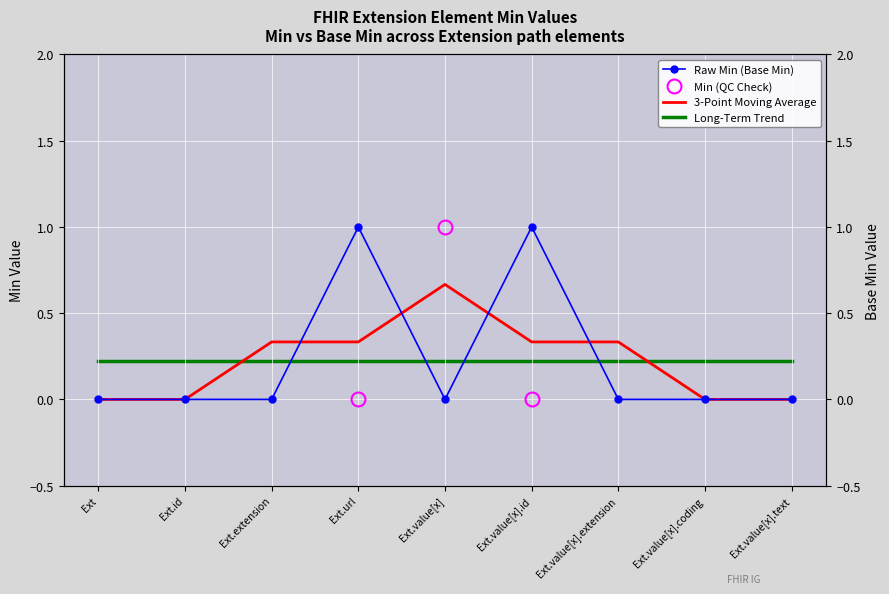

What is the difference between the second highest and second lowest values in the Raw Min (Base Min) series?

1.0